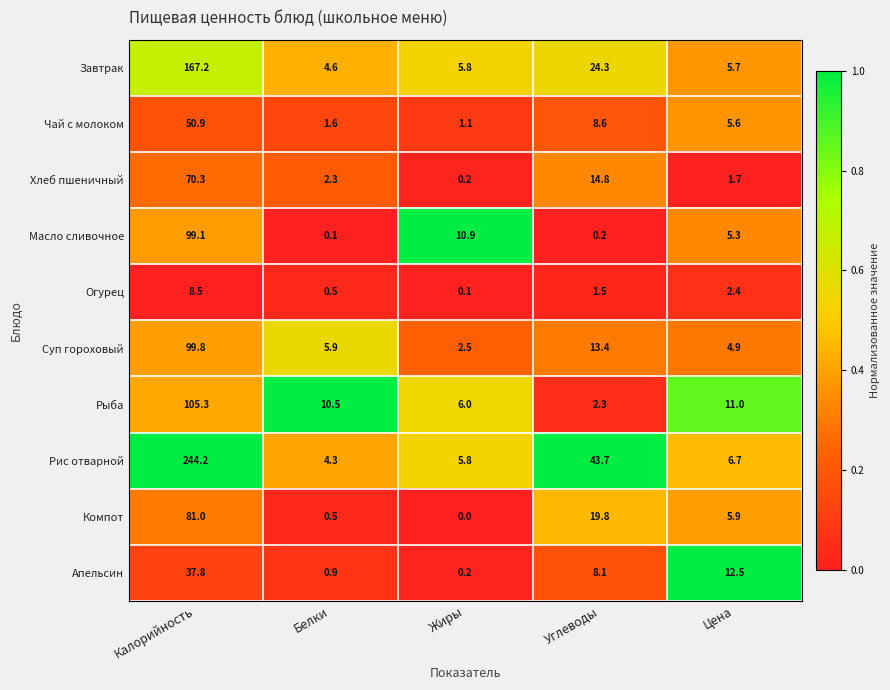

What is the difference between the maximum and minimum values in the Огурец series?

8.4